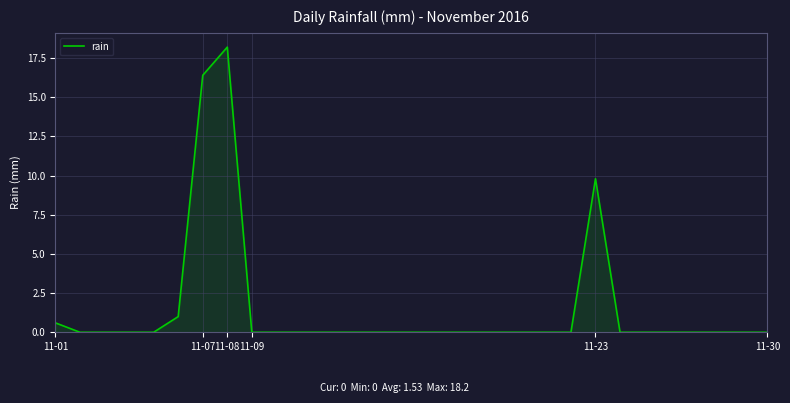

What is the difference between the maximum and second lowest values?

18.2